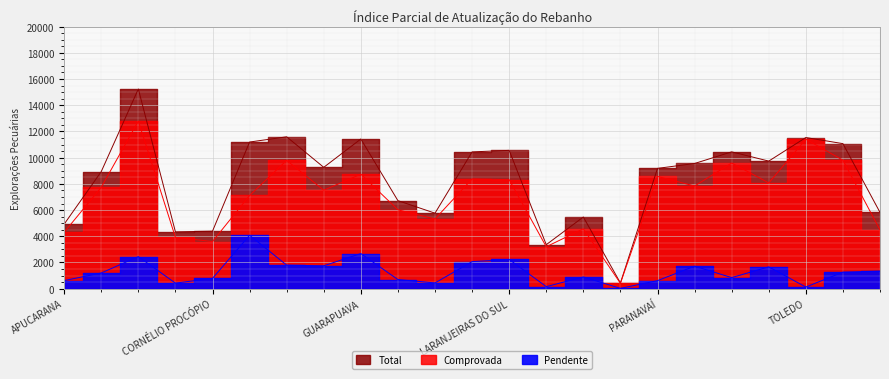

True or false: Comprovada and Total cross at least once.

False